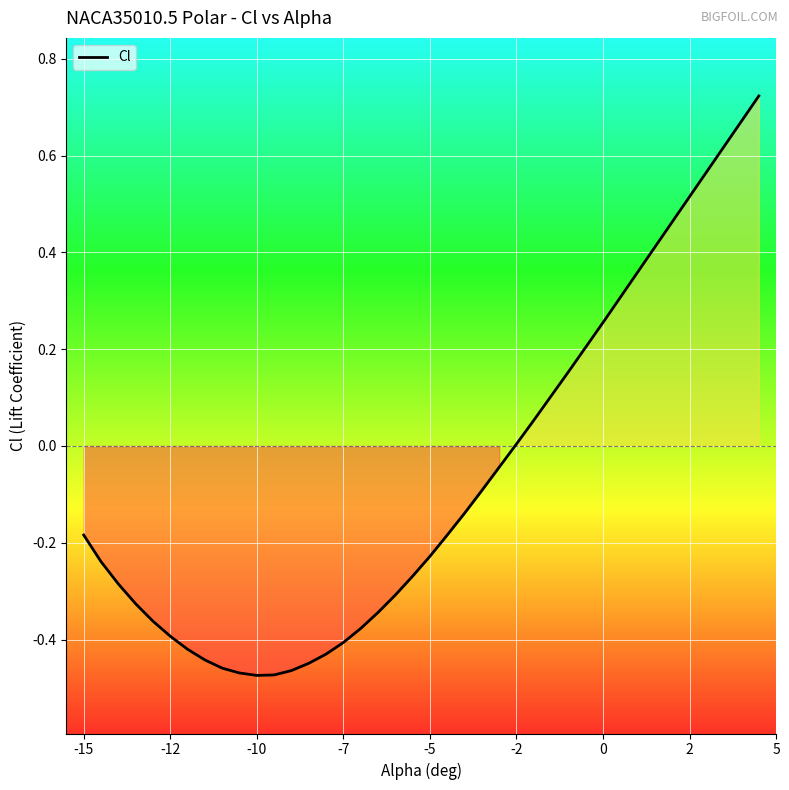

What is the difference between the maximum and minimum values?

1.2